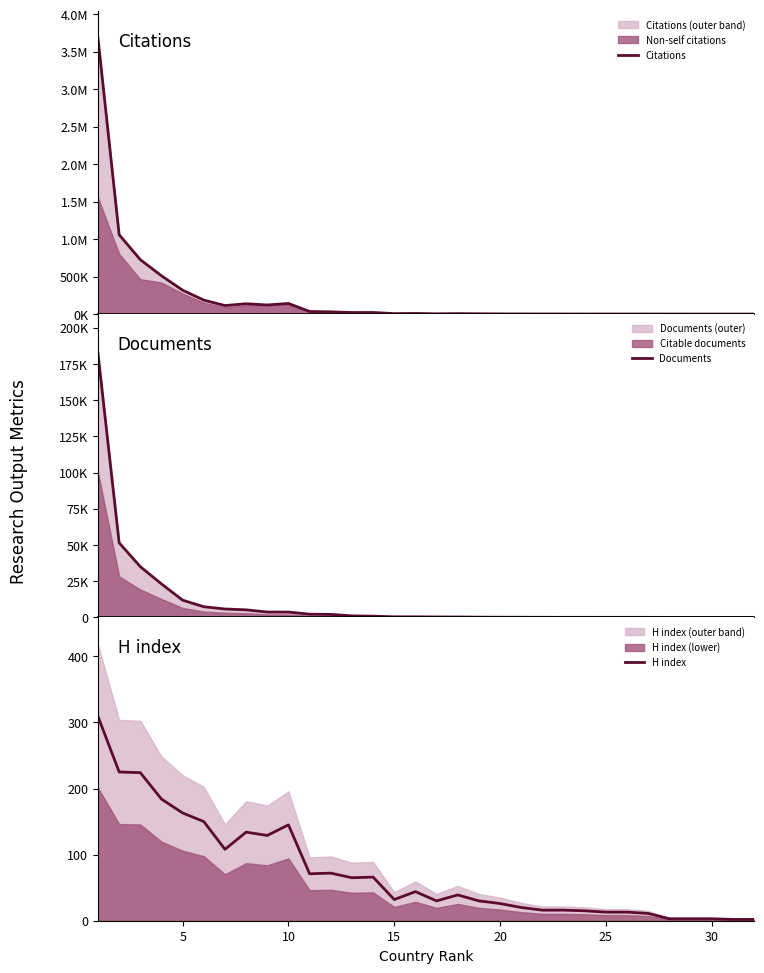

True or false: Citations and Documents intersect in this chart.

False